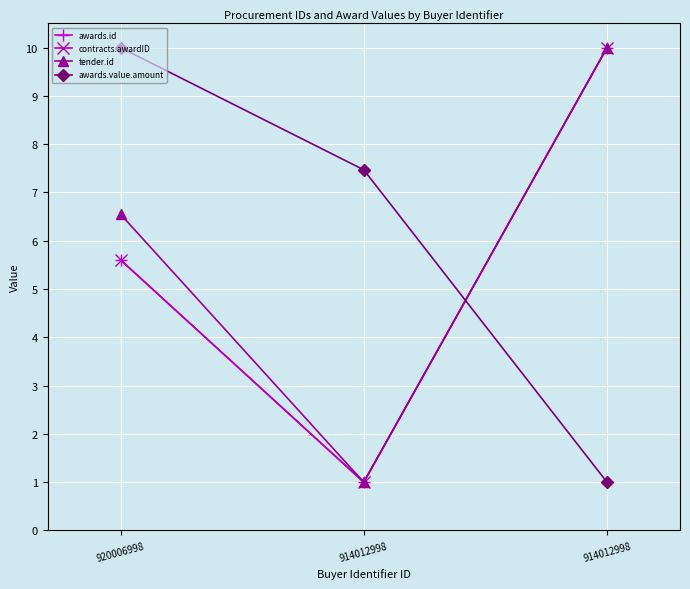

What value does the contracts.awardID series have at 914012998?

1.0